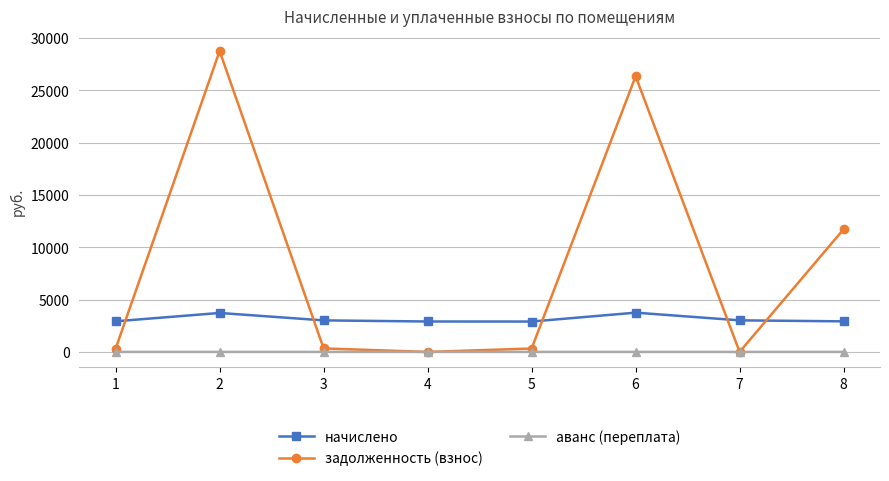

Which series has the widest spread of values?

задолженность (взнос)